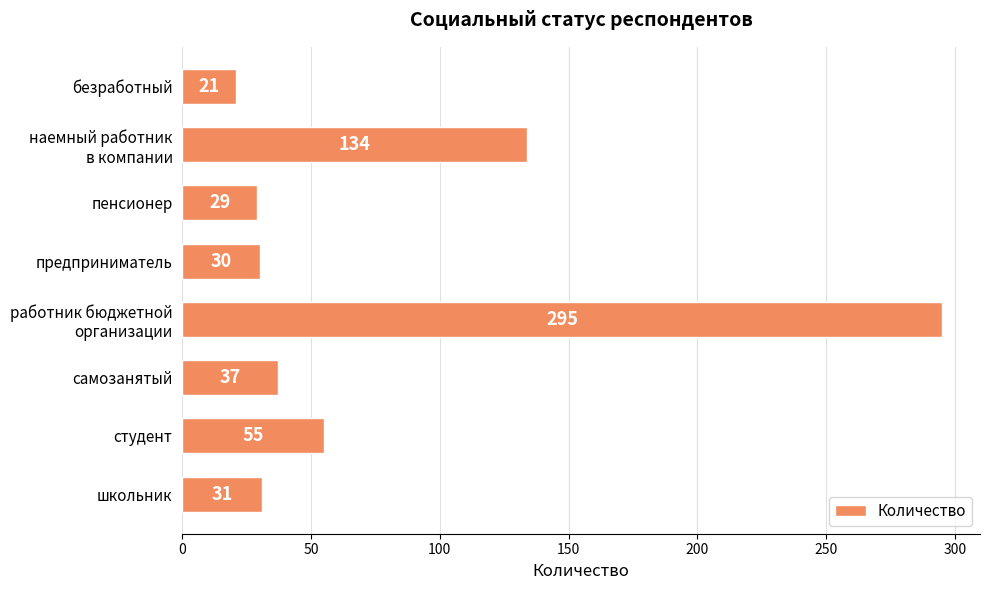

What is the ratio of the value at самозанятый to the value at предприниматель?

1.2